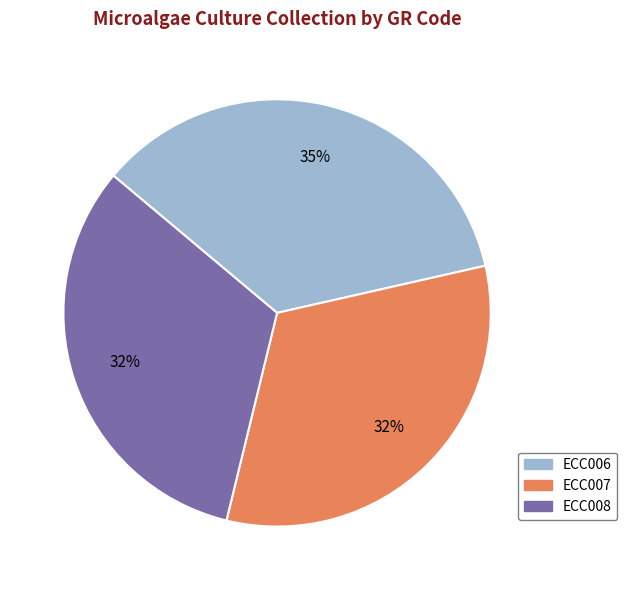

Do ECC008 and ECC006 together represent more than half of the pie?

Yes